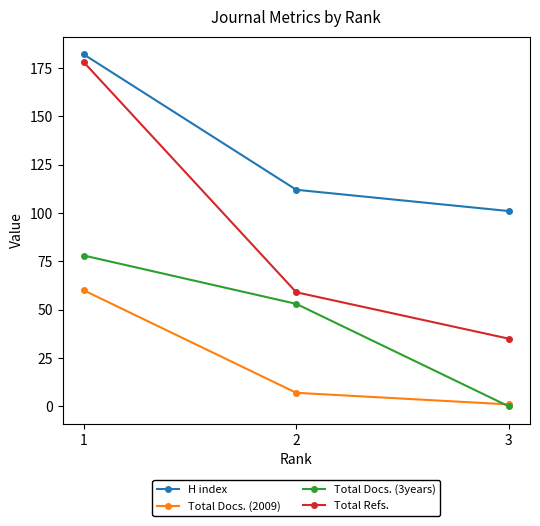

Which series has the largest range (max minus min)?

Total Refs.